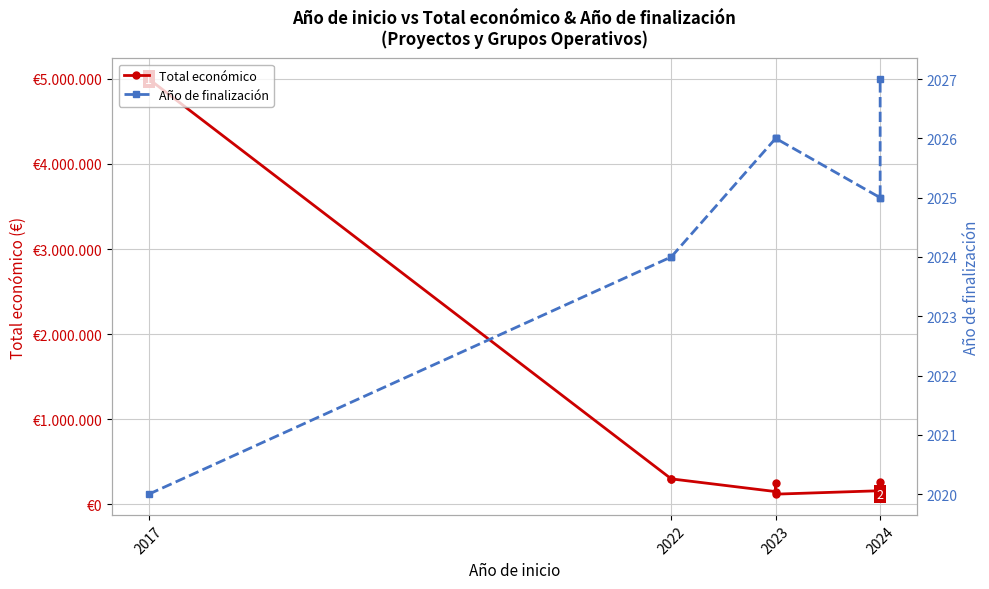

How many lines are shown in the chart?

2